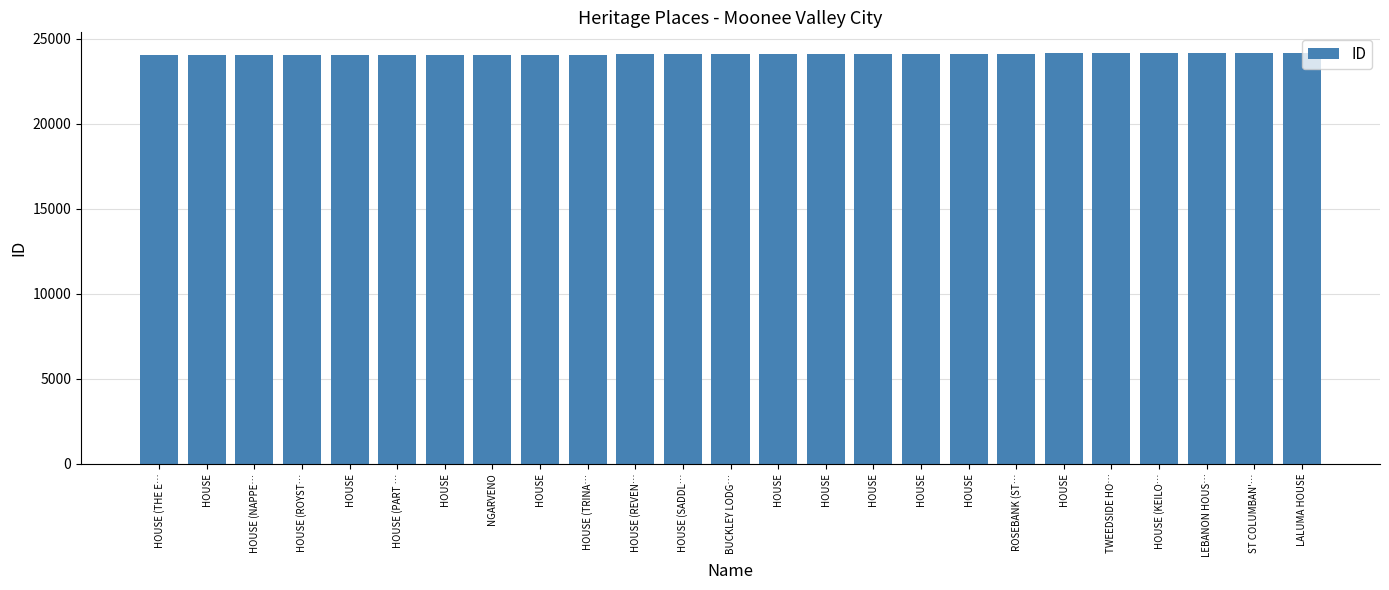

Count the number of categories in the chart.

25